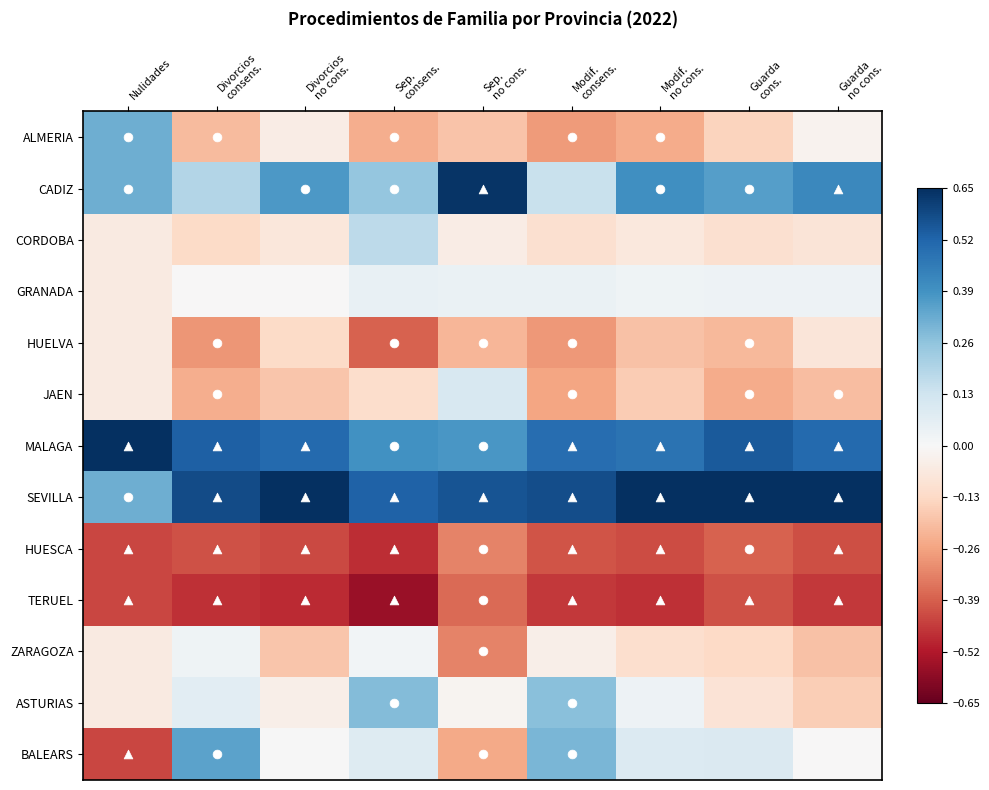

How many data points does each series have?

9